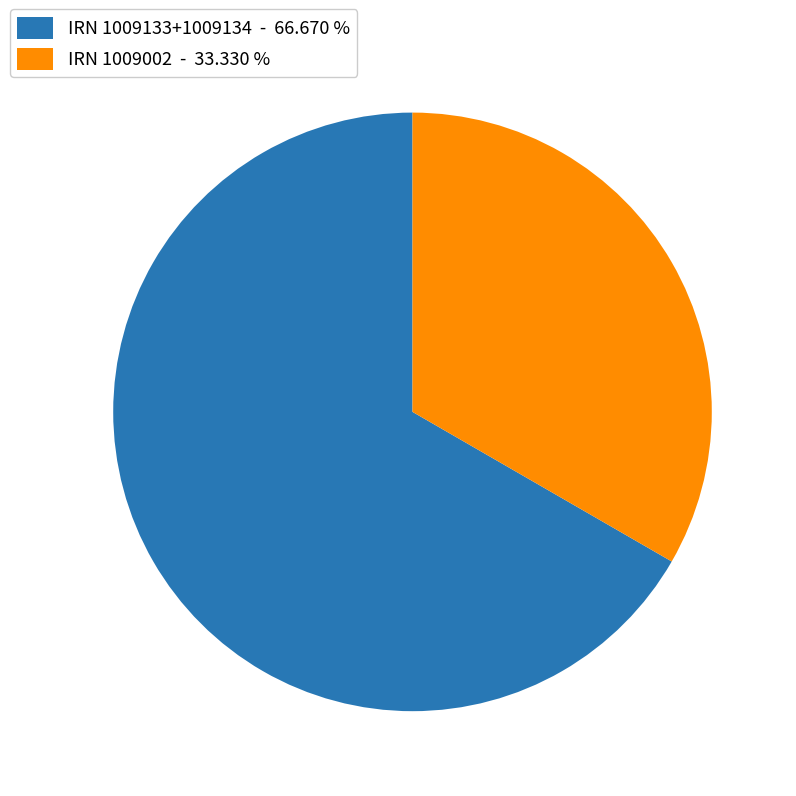

How many slices are in this pie chart?

2